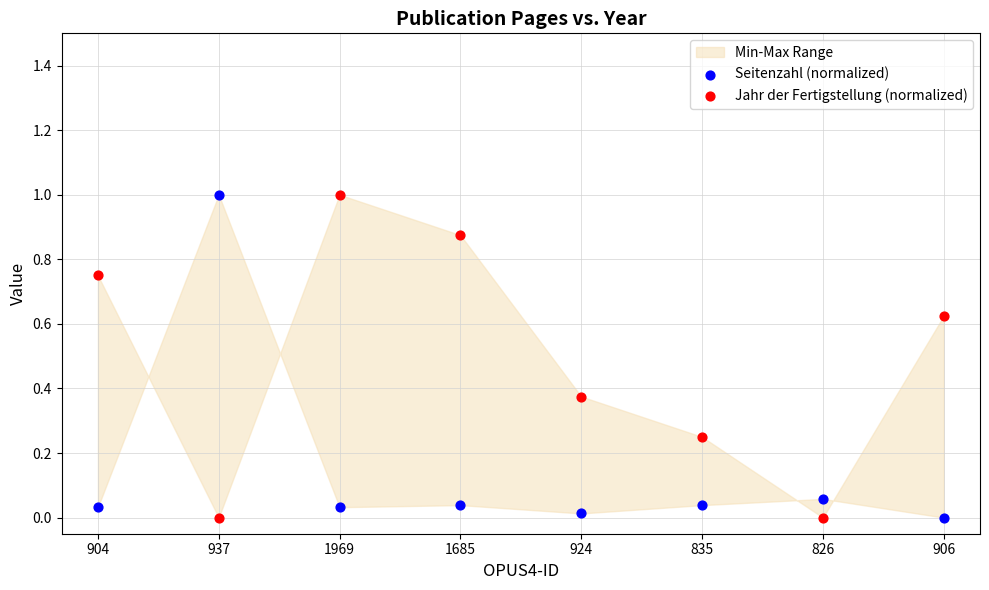

Across all data points, what is the range of Y values (max minus min)?

1.0